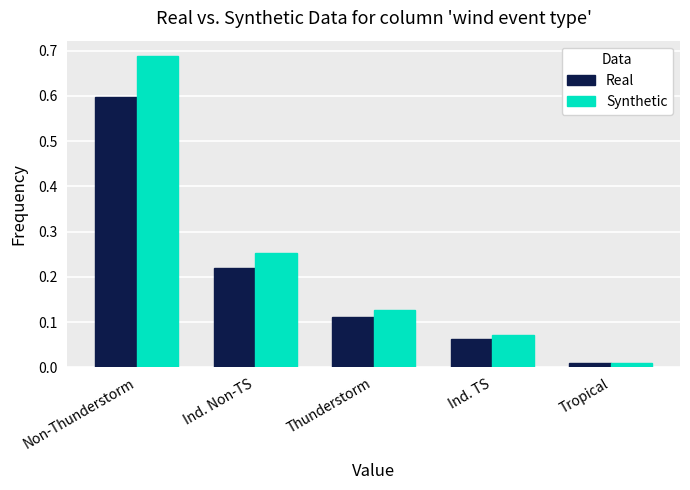

How many distinct data groups are displayed?

2